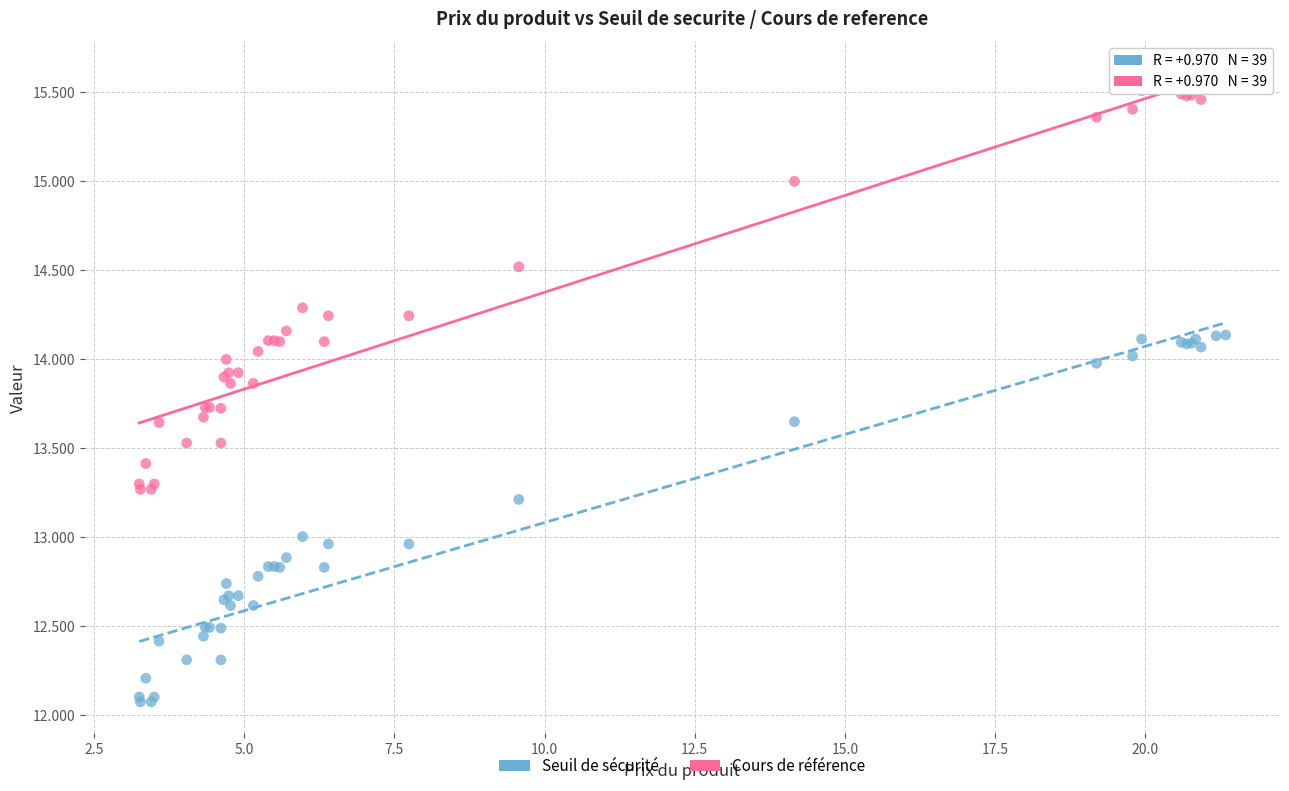

Which series reaches the minimum Y coordinate?

Seuil de sécurité